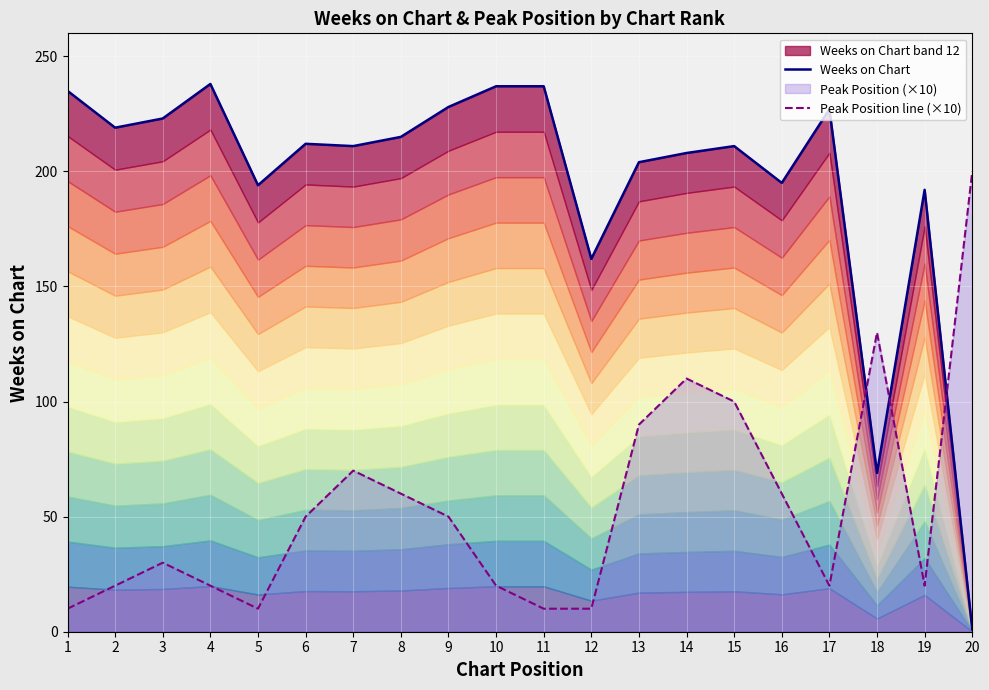

Reading left to right, list all the values displayed in this chart.

Weeks on Chart: 235	219	223	238	194	212	211	215	228	237	237	162	204	208	211	195	227	69	192	1
Peak Position line (×10): 10	20	30	20	10	50	70	60	50	20	10	10	90	110	100	60	20	130	20	200